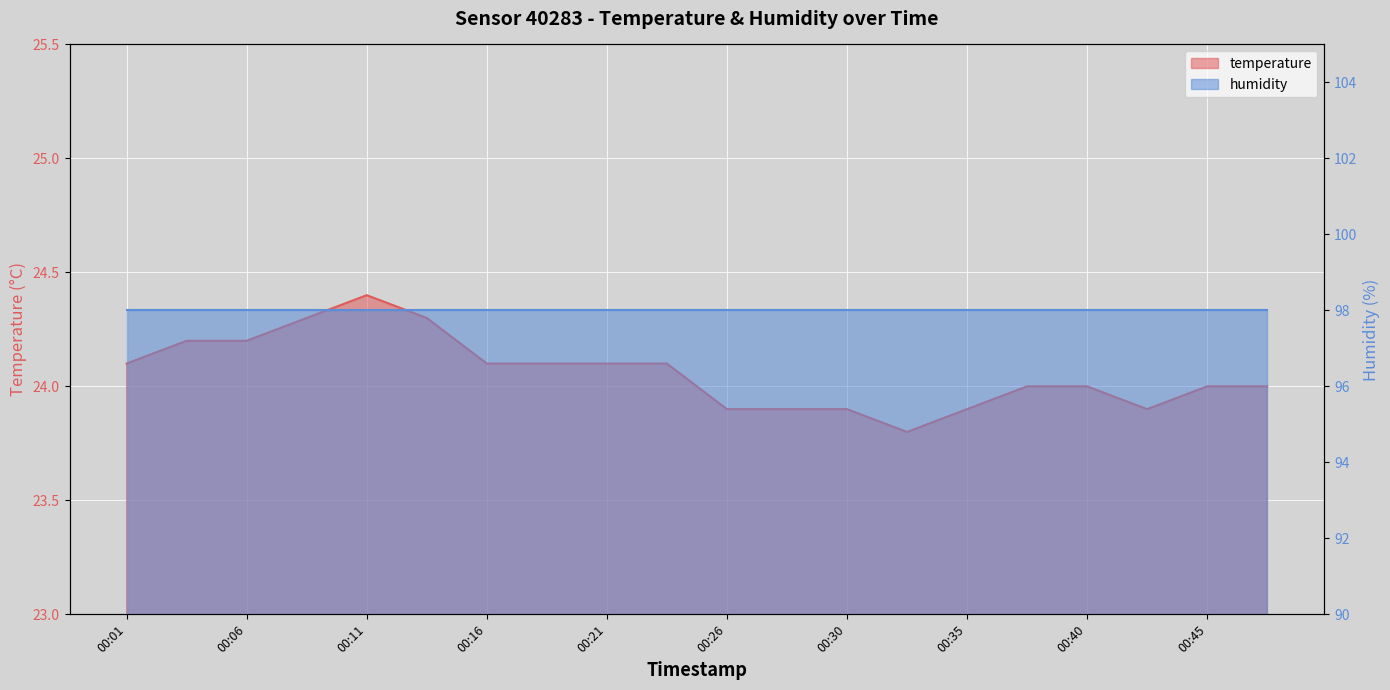

At which category does the data reach its first local peak?

00:11